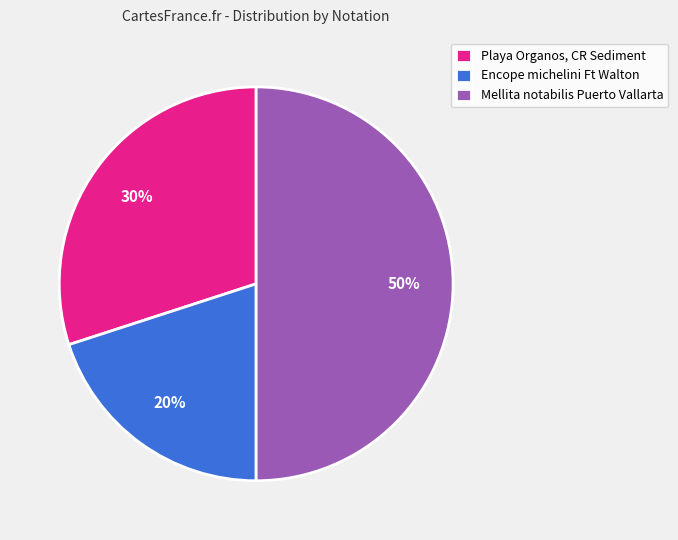

To the nearest percent, what percentage of the pie is Encope michelini Ft Walton?

20%